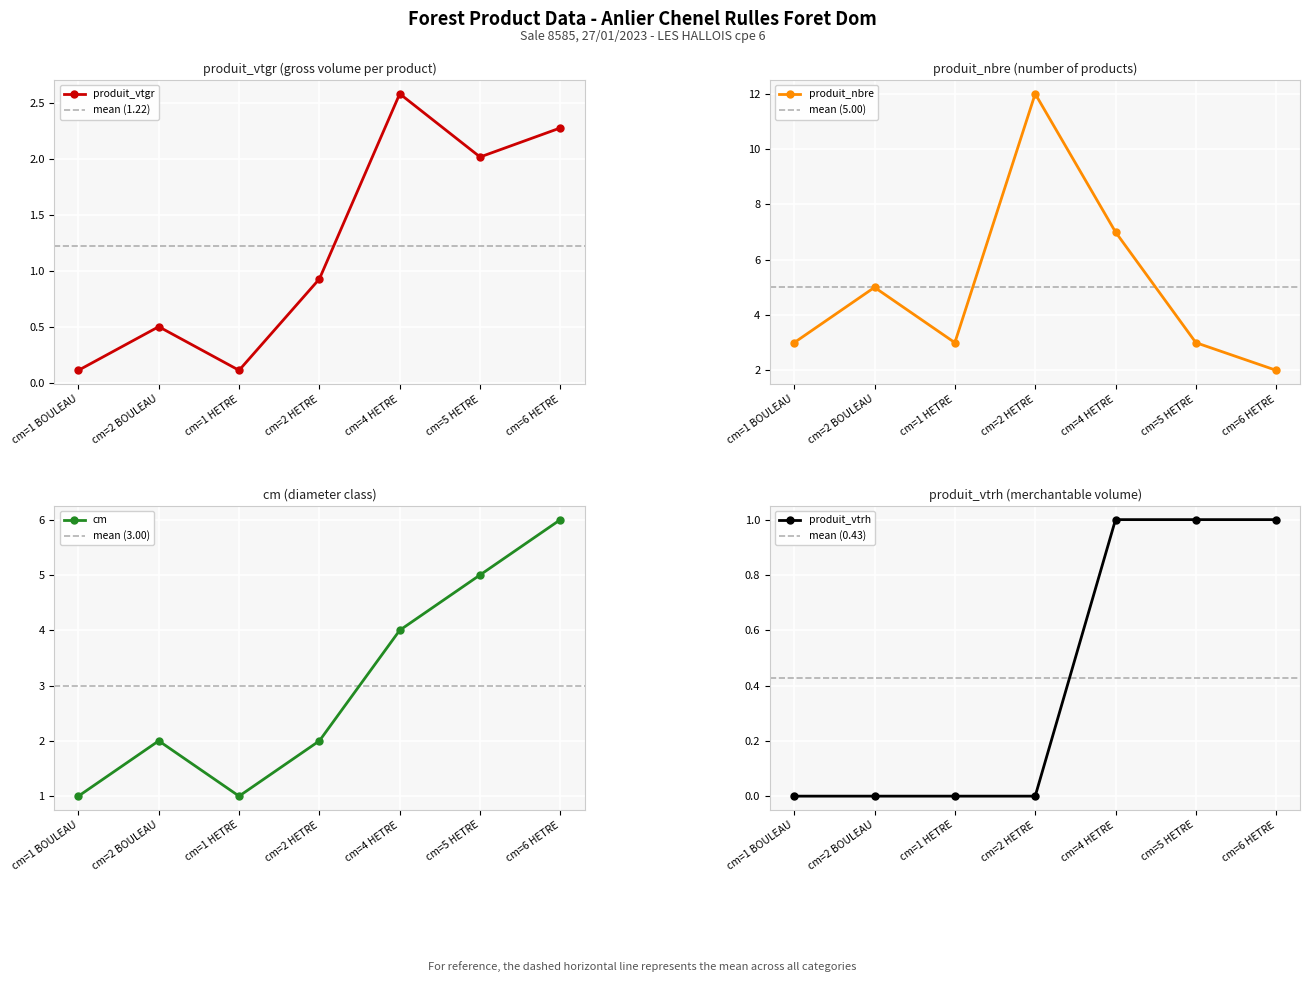

Is the value of produit_nbre at cm=1 BOULEAU greater than the value of cm at cm=5 HETRE?

No